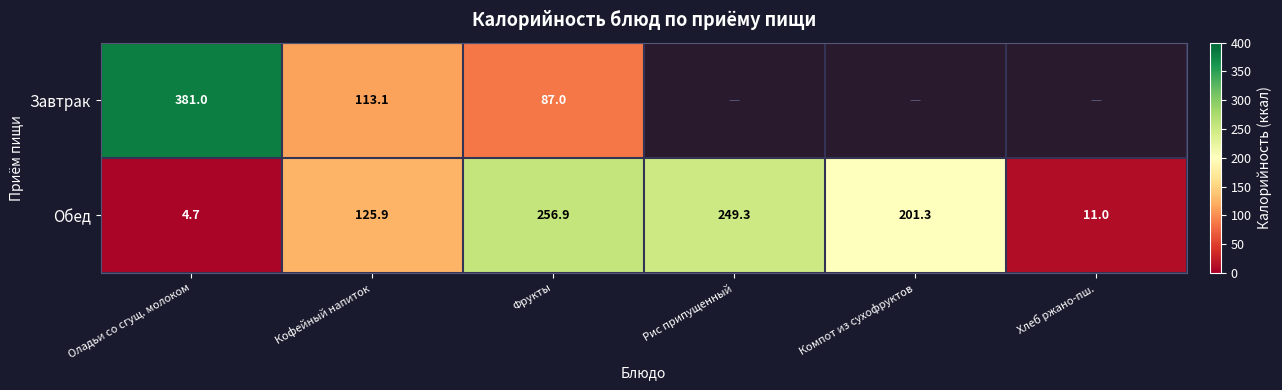

Rank the categories by Обед value from lowest to highest.

Оладьи со сгущ. молоком, Хлеб ржано-пш., Кофейный напиток, Компот из сухофруктов, Рис припущенный, Фрукты